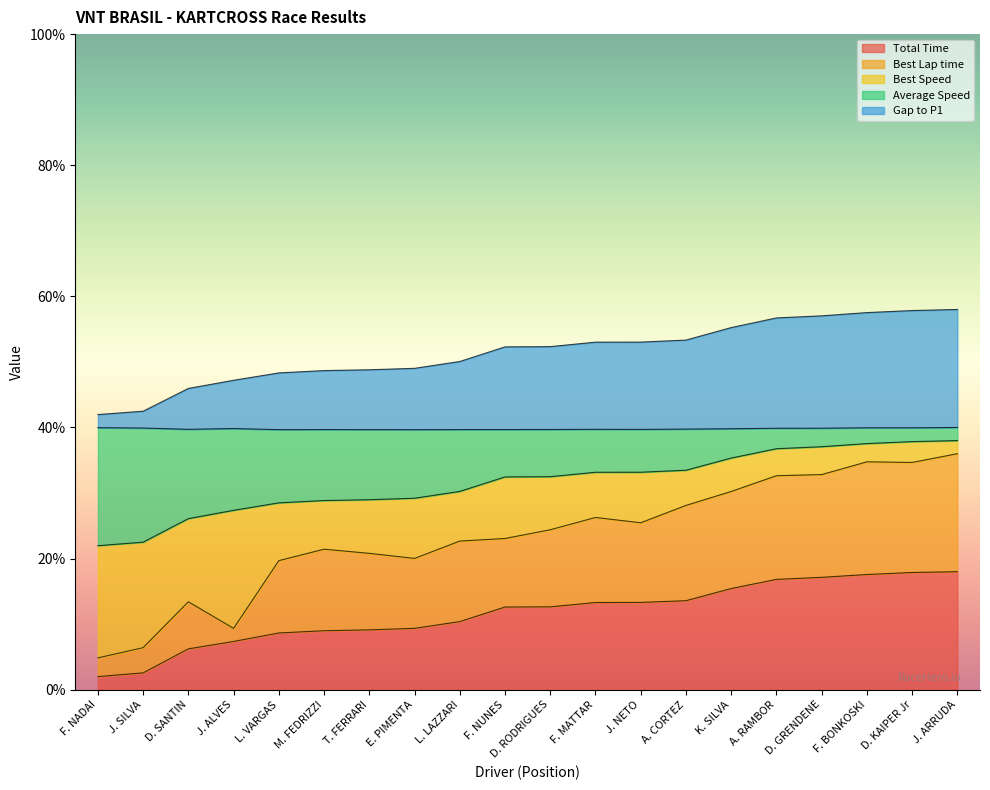

At how many categories does at least one series exceed 47?

17